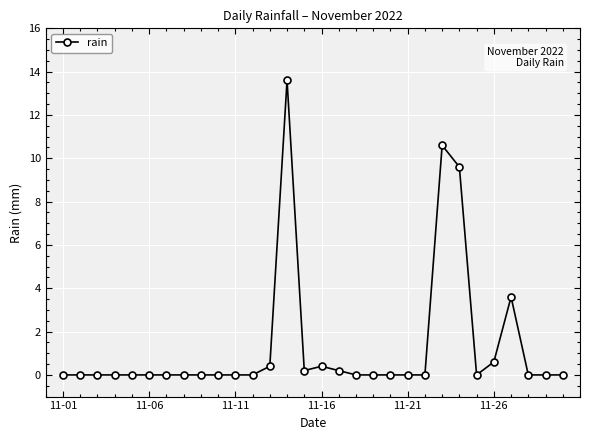

What is the average value?

1.3